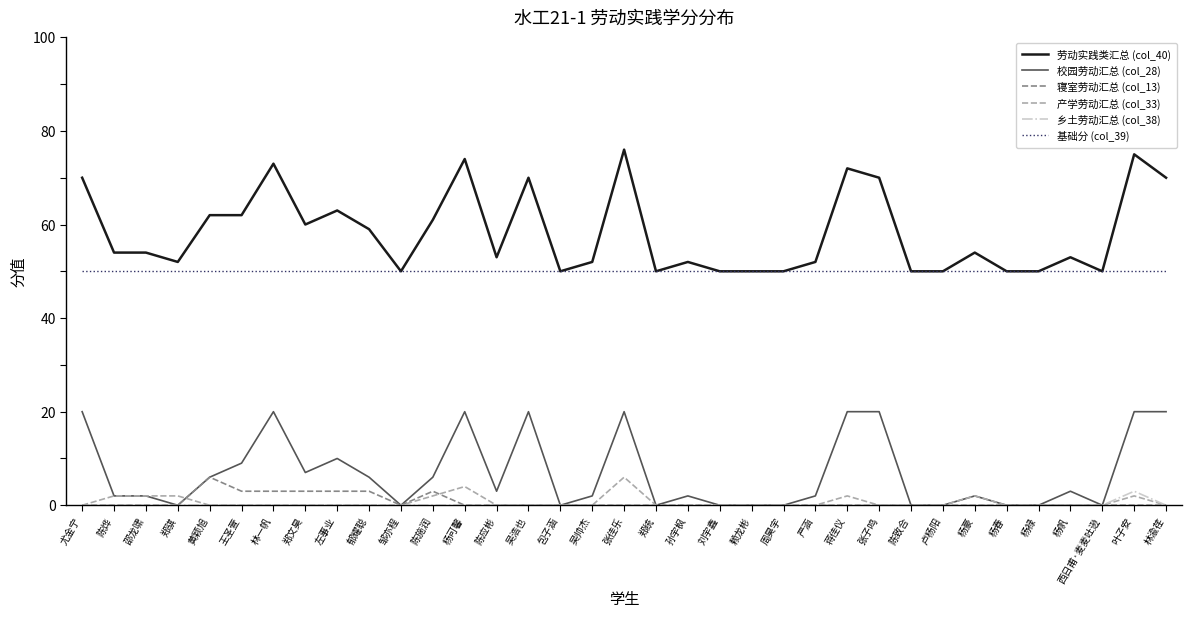

Is it true that 基础分 (col_39) equals 50 at 严涵?

True